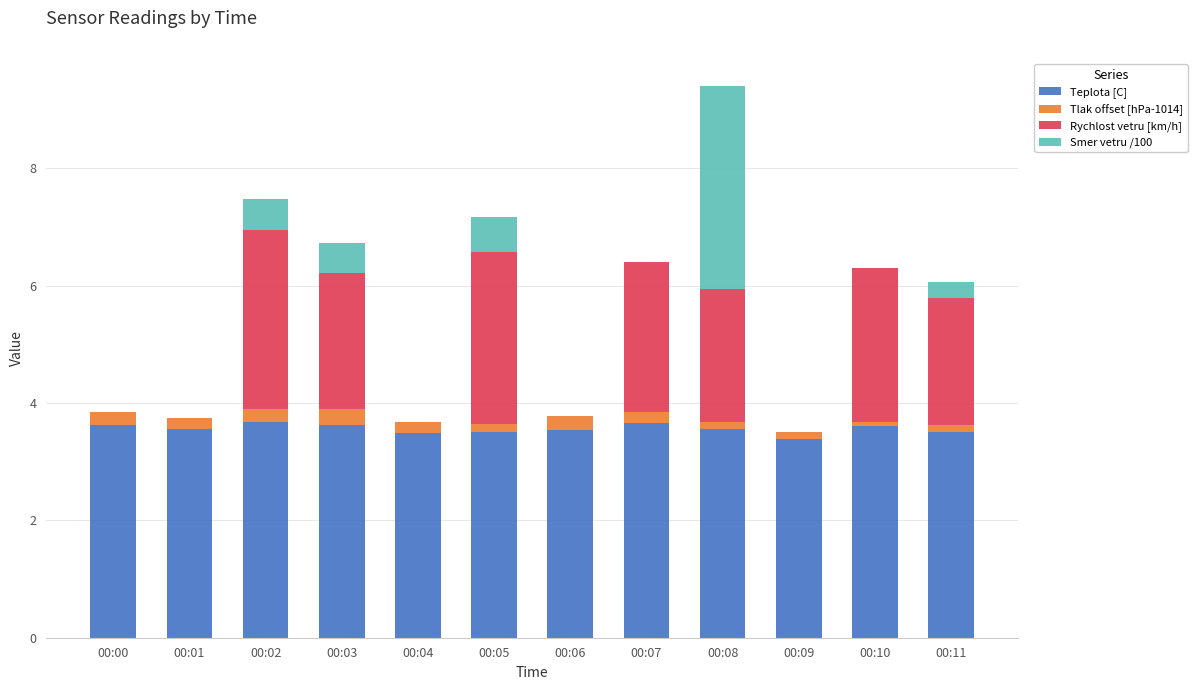

At which category is the sum across all series the highest?

00:08